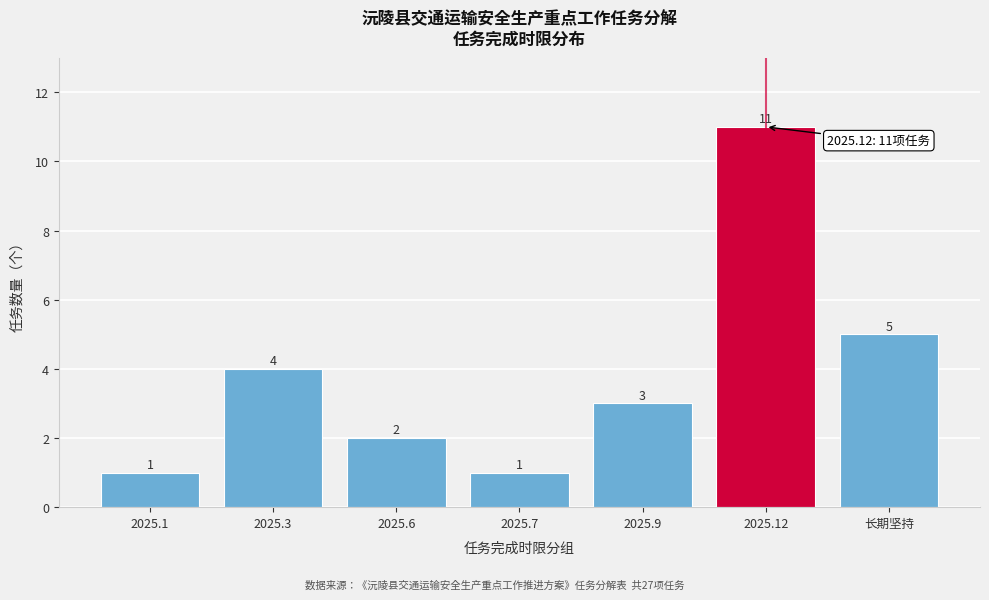

Reading right to left, transcribe all the data shown in this chart.

长期坚持=5	2025.12=11	2025.9=3	2025.7=1	2025.6=2	2025.3=4	2025.1=1